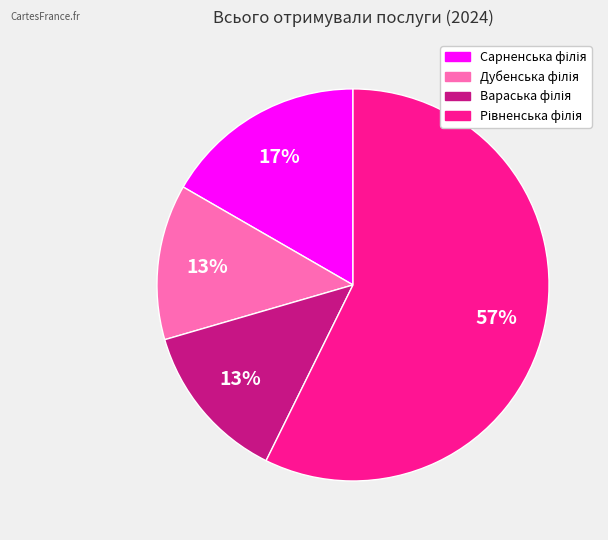

To the nearest percent, what is the average slice percentage?

25%